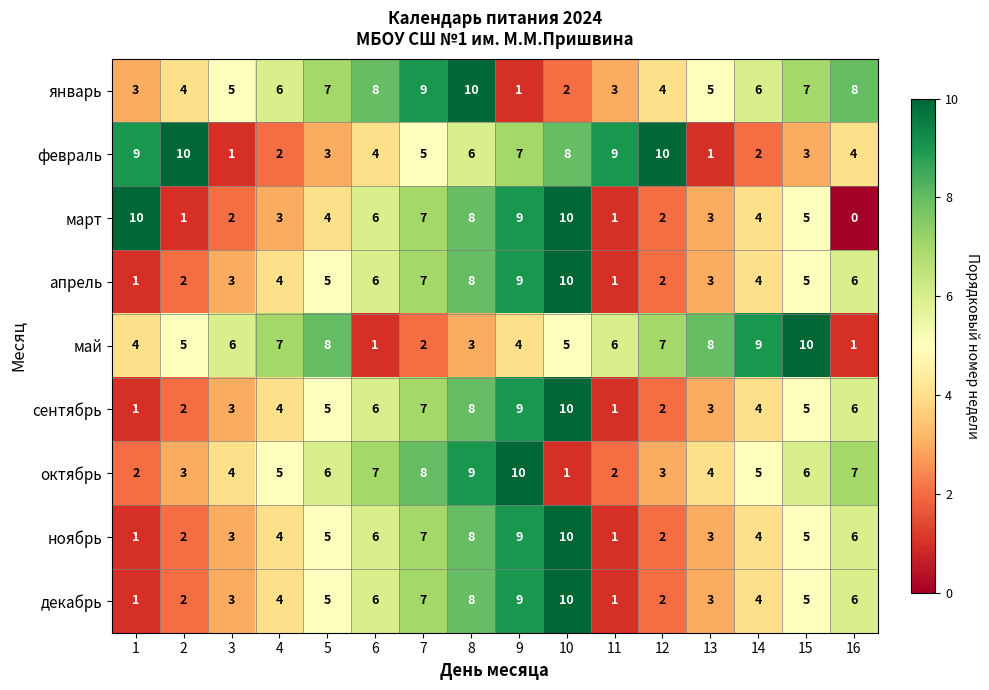

What is the sum of the сентябрь values at 11 and 12?

3